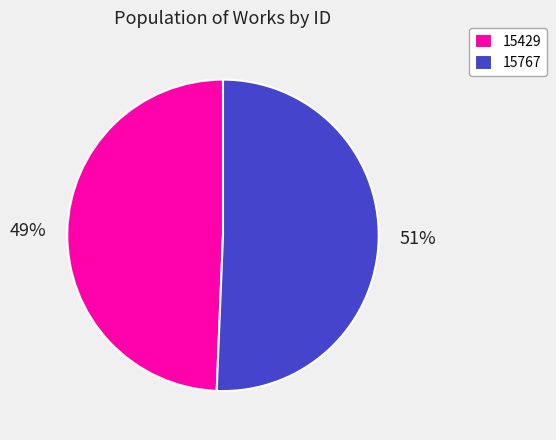

Count the number of slices in the pie.

2